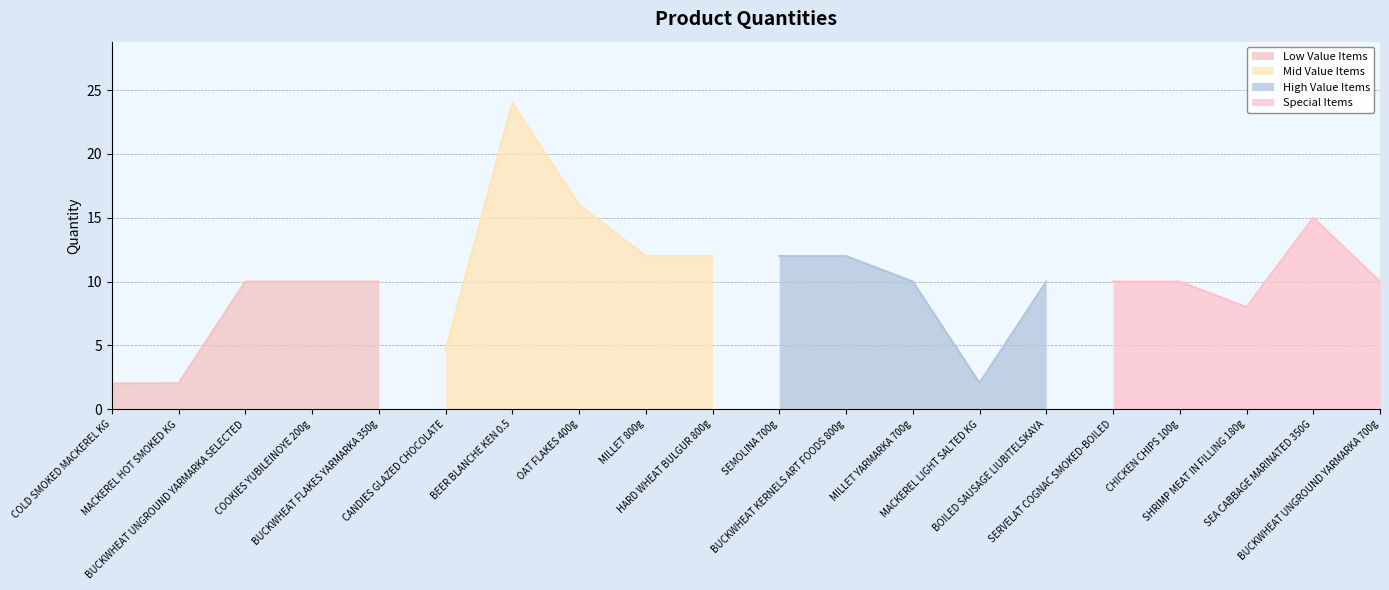

List the labels in order of value, largest first.

BEER BLANCHE KEN 0.5, OAT FLAKES 400g, SEA CABBAGE MARINATED 350G, MILLET 800g, HARD WHEAT BULGUR 800g, SEMOLINA 700g, BUCKWHEAT KERNELS ART FOODS 800g, BUCKWHEAT UNGROUND YARMARKA SELECTED, COOKIES YUBILEINOYE 200g, BUCKWHEAT FLAKES YARMARKA 350g, MILLET YARMARKA 700g, BOILED SAUSAGE LIUBITELSKAYA, SERVELAT COGNAC SMOKED-BOILED, CHICKEN CHIPS 100g, BUCKWHEAT UNGROUND YARMARKA 700g, SHRIMP MEAT IN FILLING 180g, CANDIES GLAZED CHOCOLATE, MACKEREL LIGHT SALTED KG, MACKEREL HOT SMOKED KG, COLD SMOKED MACKEREL KG